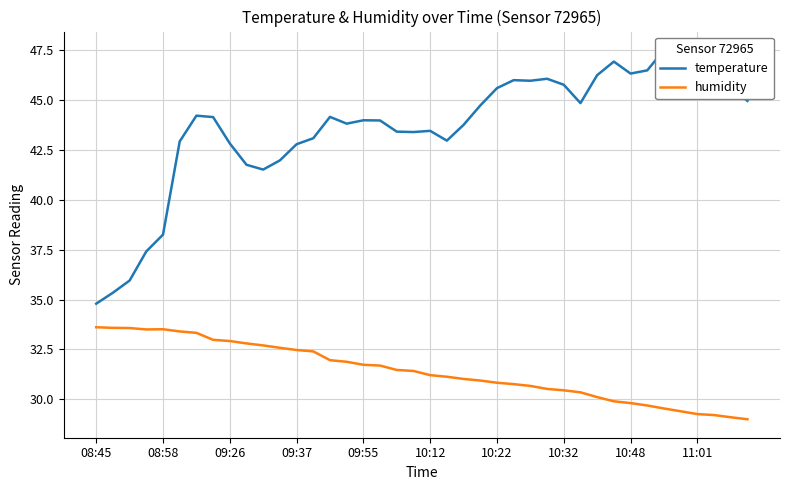

What is the minimum value for humidity?

29.0